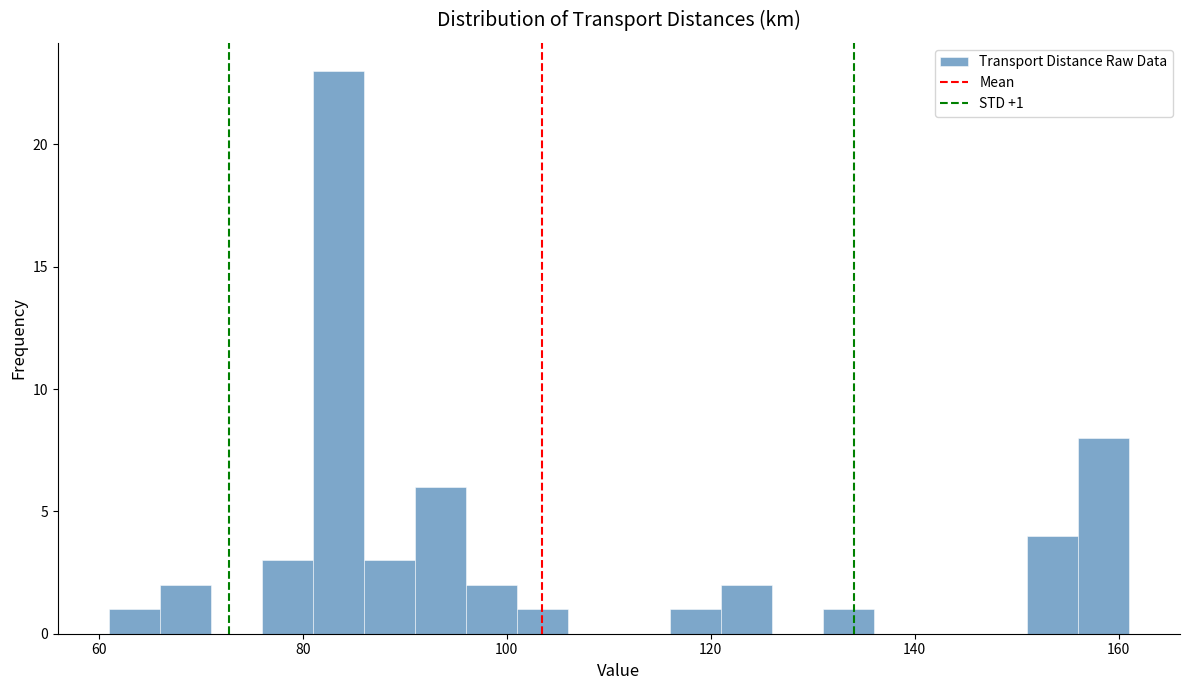

Around what value on the x-axis is the tallest bar? Give the approximate position of its centre, as read against the axis.

84